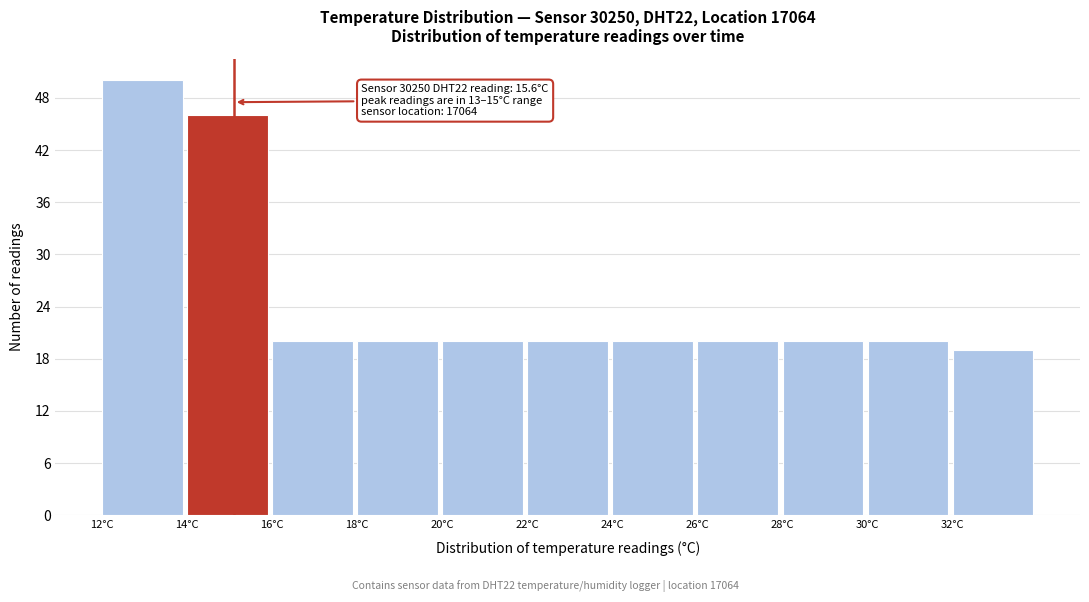

Reading left to right, what are all the values shown in this chart?

12°C=50	14°C=46	16°C=20	18°C=20	20°C=20	22°C=20	24°C=20	26°C=20	28°C=20	30°C=20	32°C=19